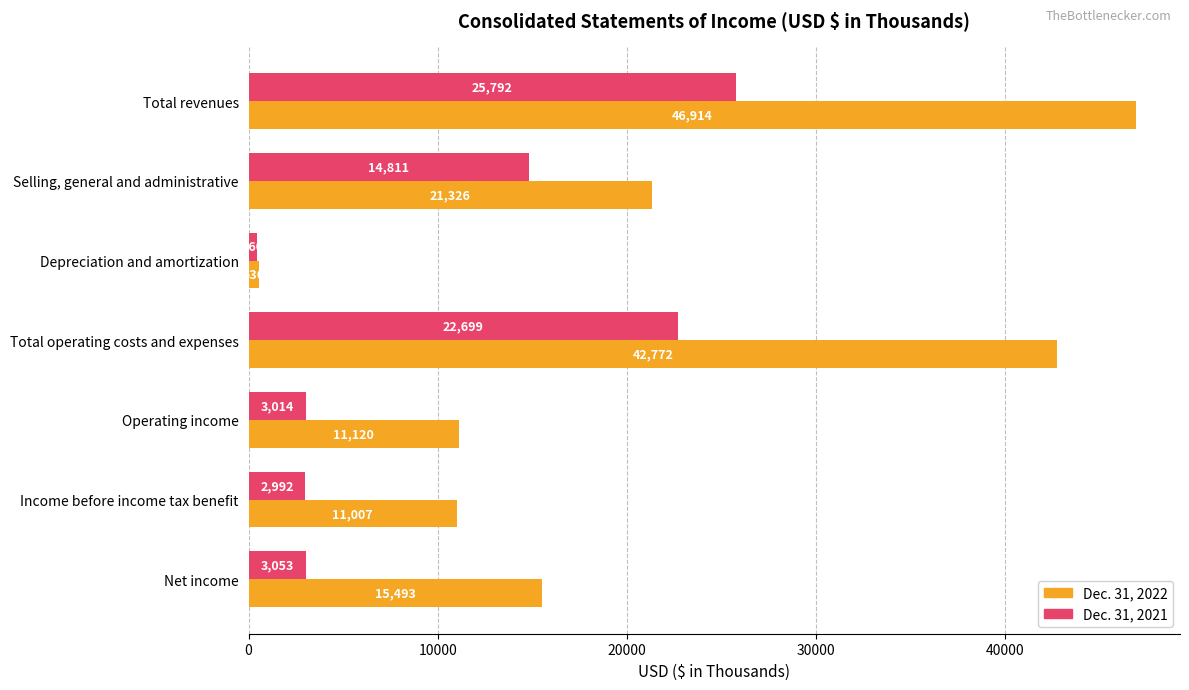

How many data points in Dec. 31, 2021 are less than 3053?

3